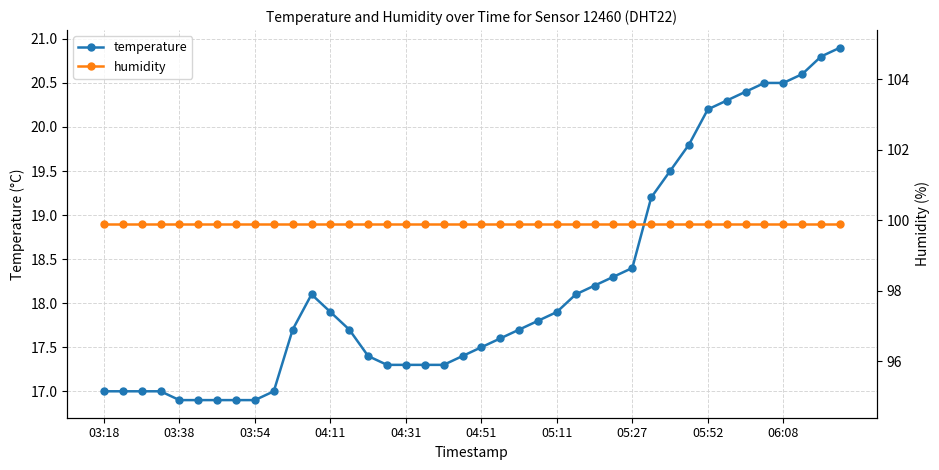

Is the value of temperature at 24 greater than the value of humidity at 10?

No